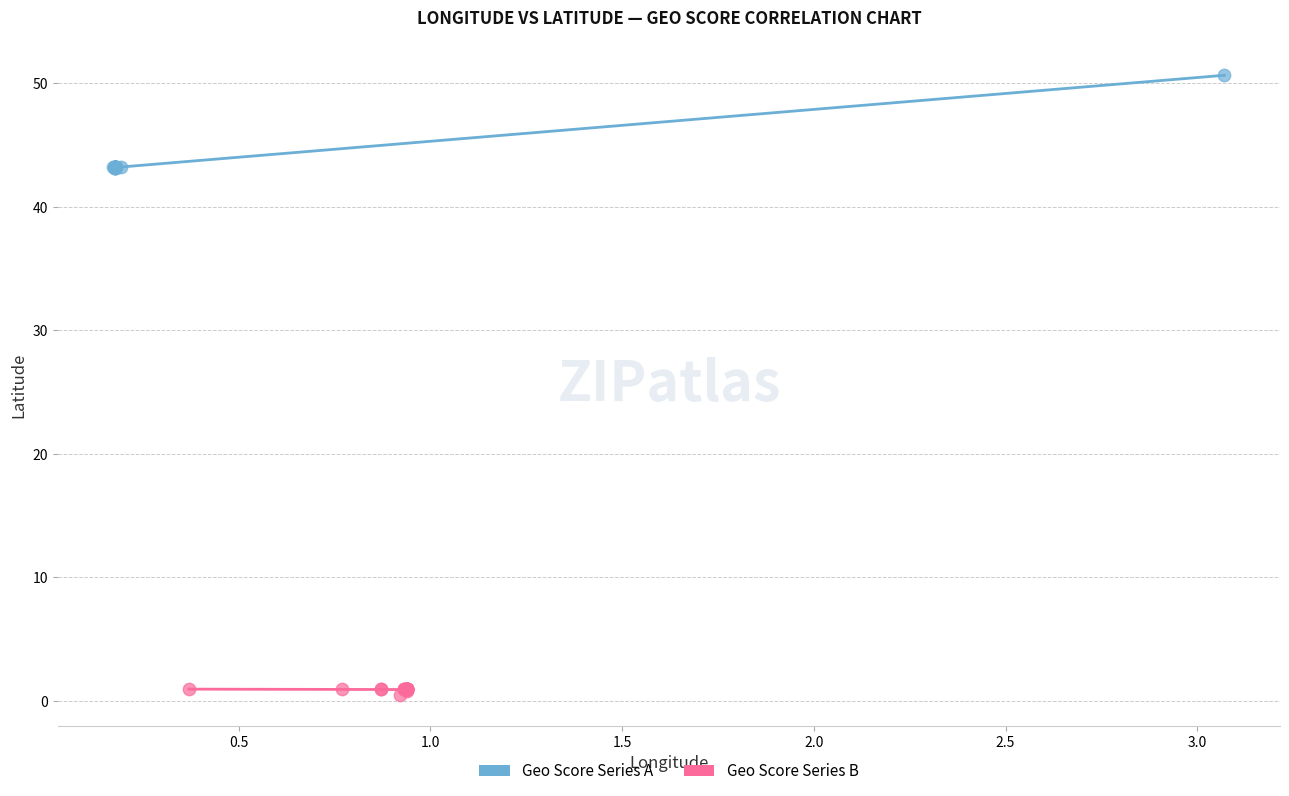

What are all the series names shown in the legend?

Geo Score Series A, Geo Score Series B